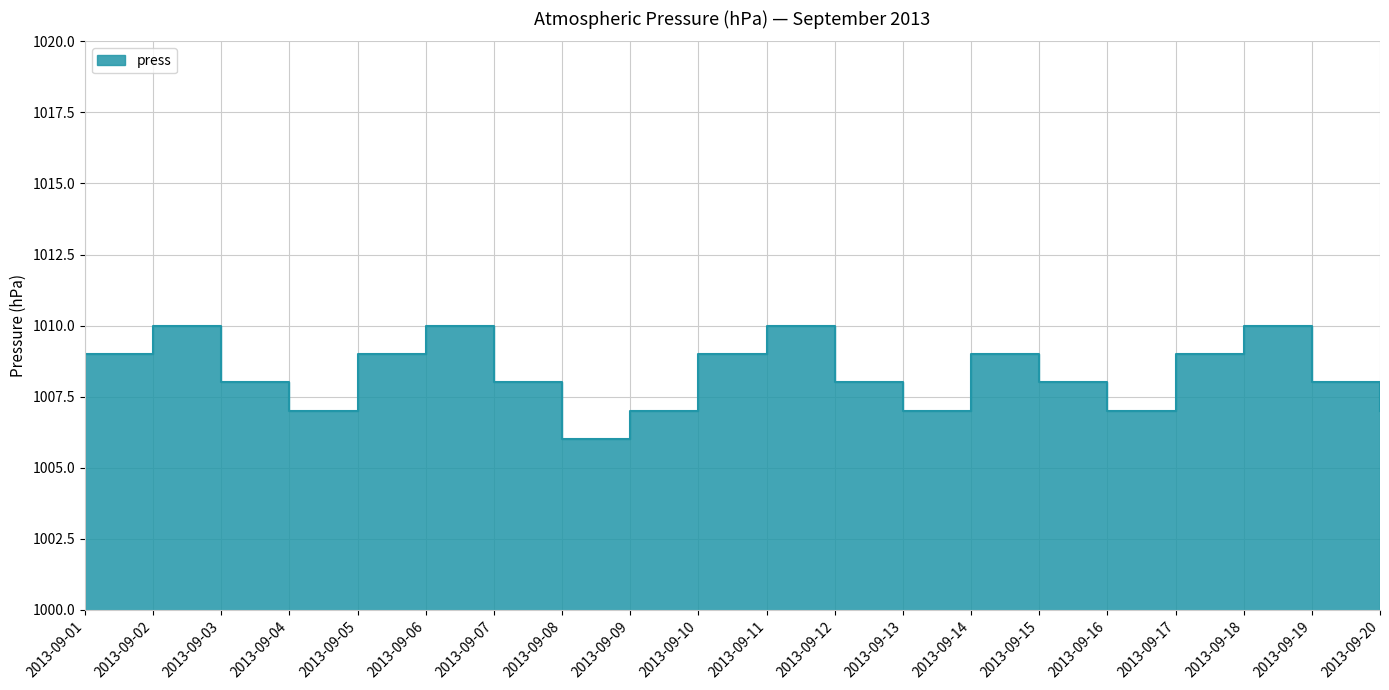

Reading right to left, what are all the values shown in this chart?

1007	1008	1010	1009	1007	1008	1009	1007	1008	1010	1009	1007	1006	1008	1010	1009	1007	1008	1010	1009